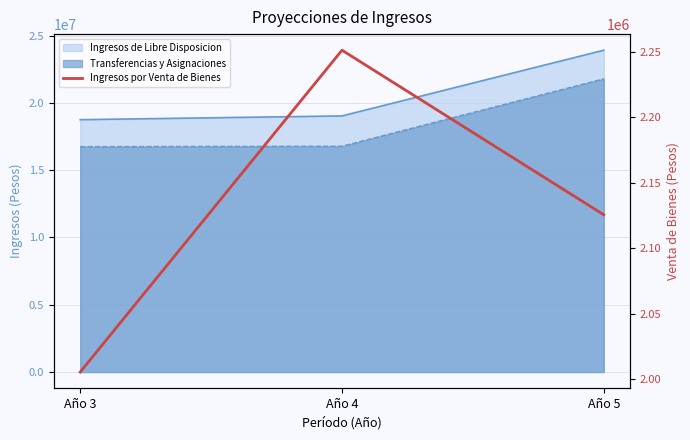

At which category does the chart reach its peak across all series?

Año 4